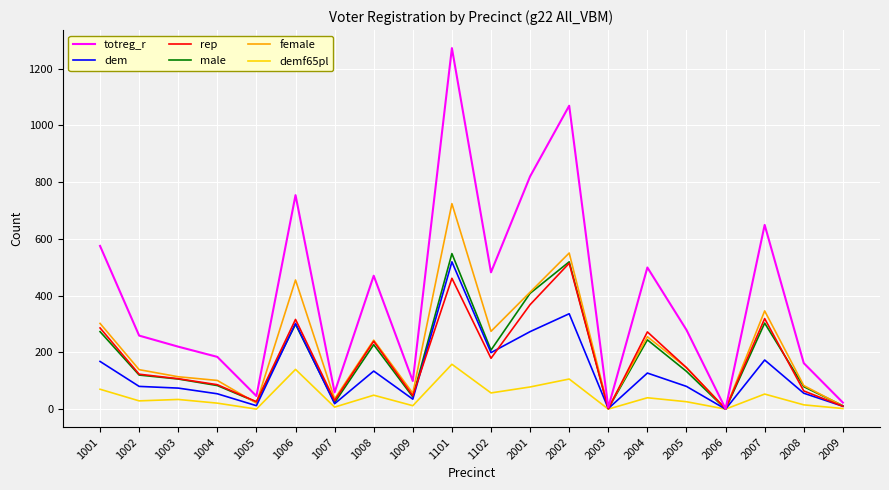

What is the greatest value displayed?

1272